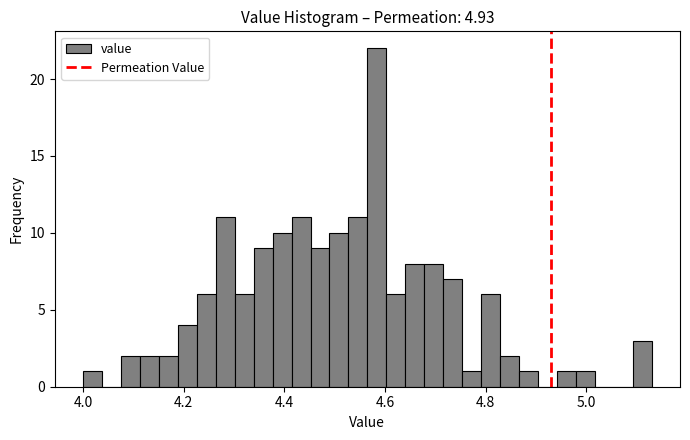

Around what value on the x-axis is the tallest bar? Give the approximate position of its centre, as read against the axis.

4.58